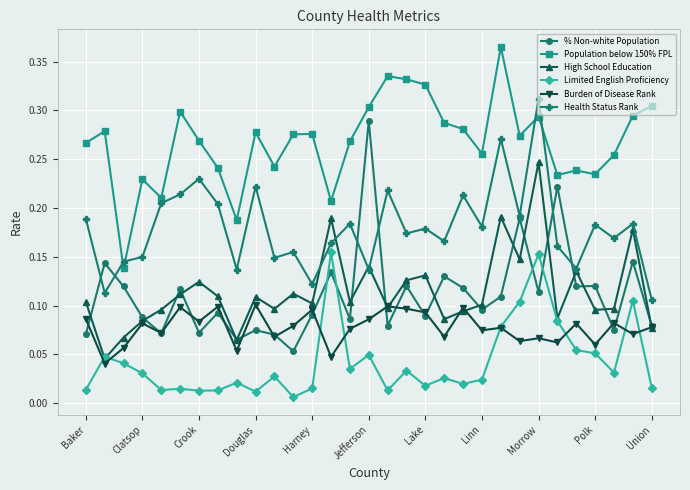

True or false: Health Status Rank and Burden of Disease Rank cross at least once.

False